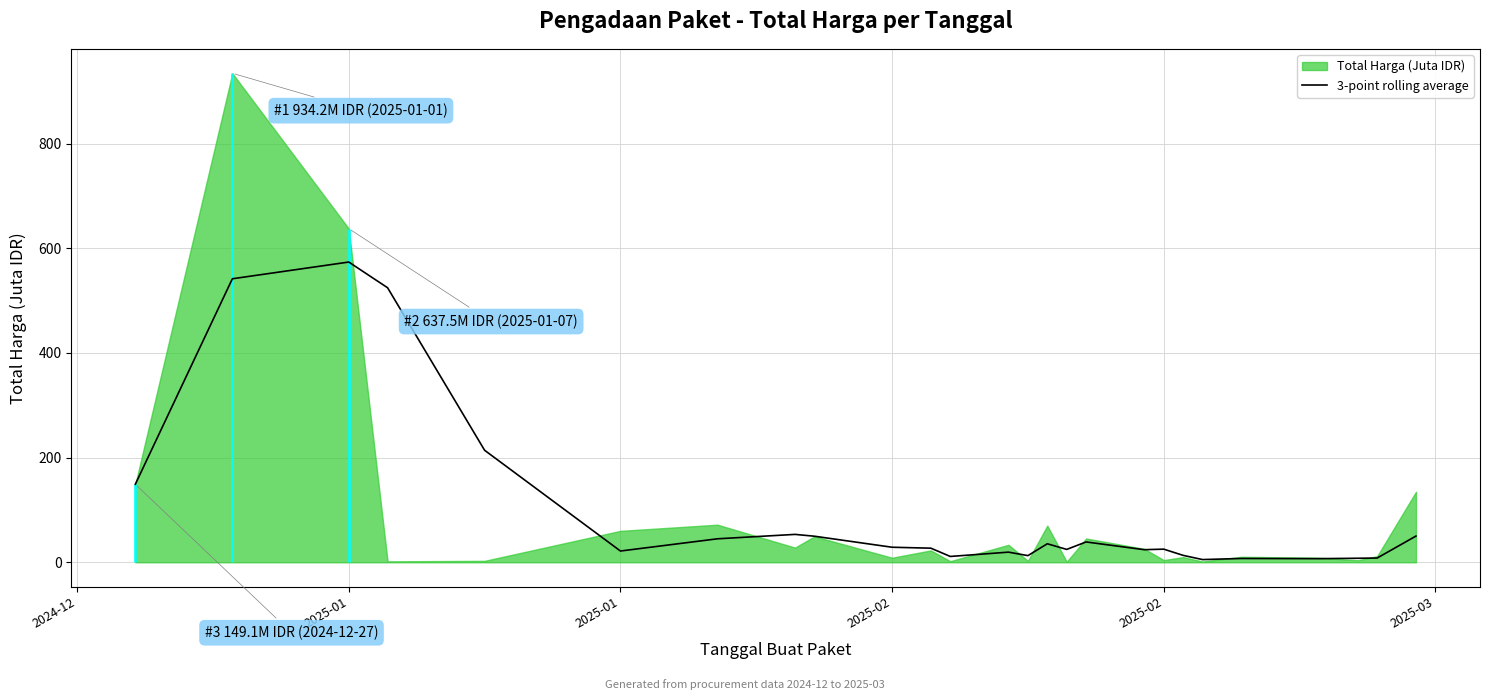

What is the value of the 12th point from the left?

11.1